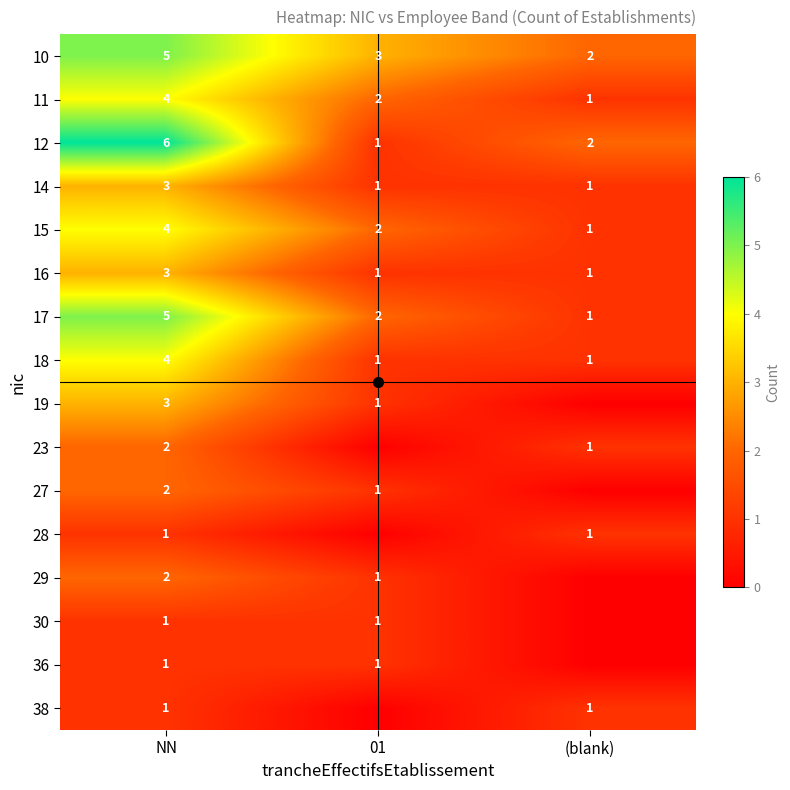

The 29 series shows 2 at NN. True or false?

True